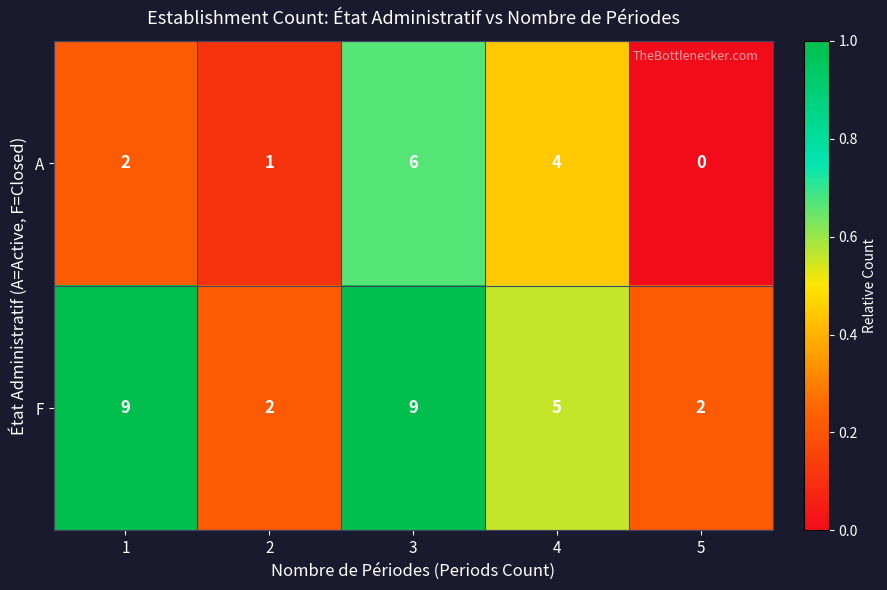

Is it true that A equals 0 at 5?

True